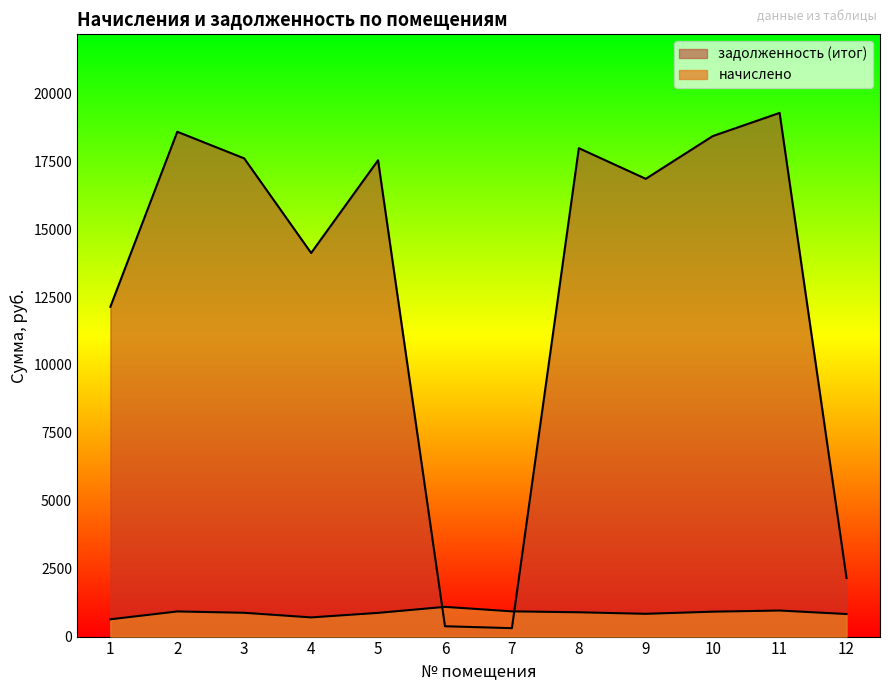

Rank the categories by начислено value from lowest to highest.

1, 4, 12, 9, 5, 3, 8, 10, 2, 7, 11, 6